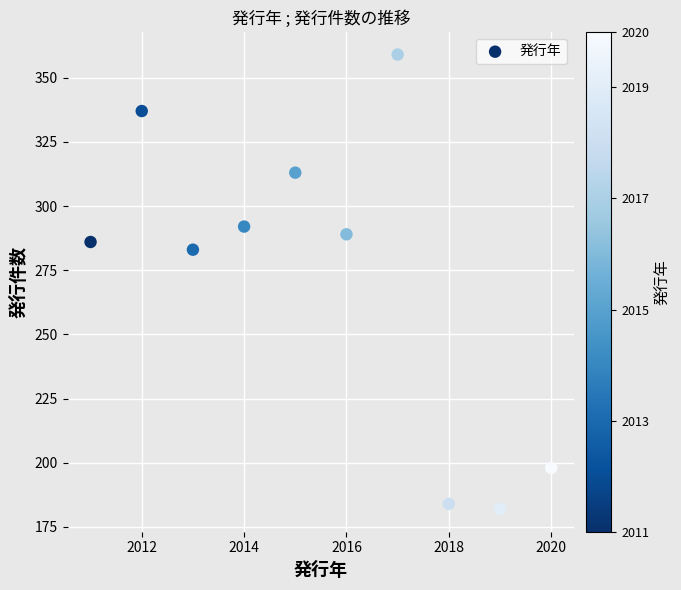

What Y value in the scatter plot is closest to 270?

283